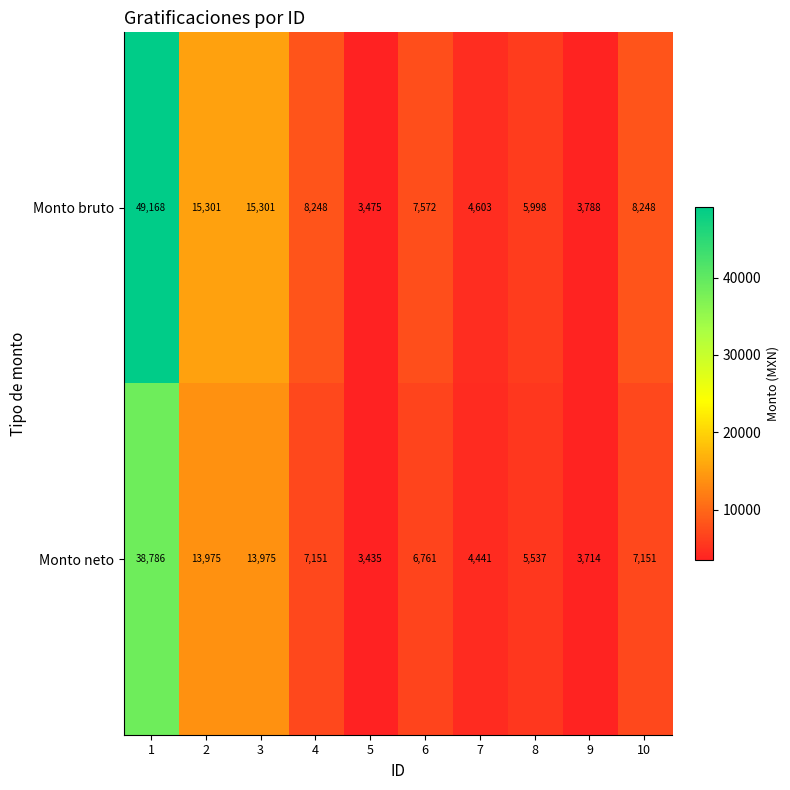

What is the approximate value of Monto bruto at 4, to the nearest 100?

8200